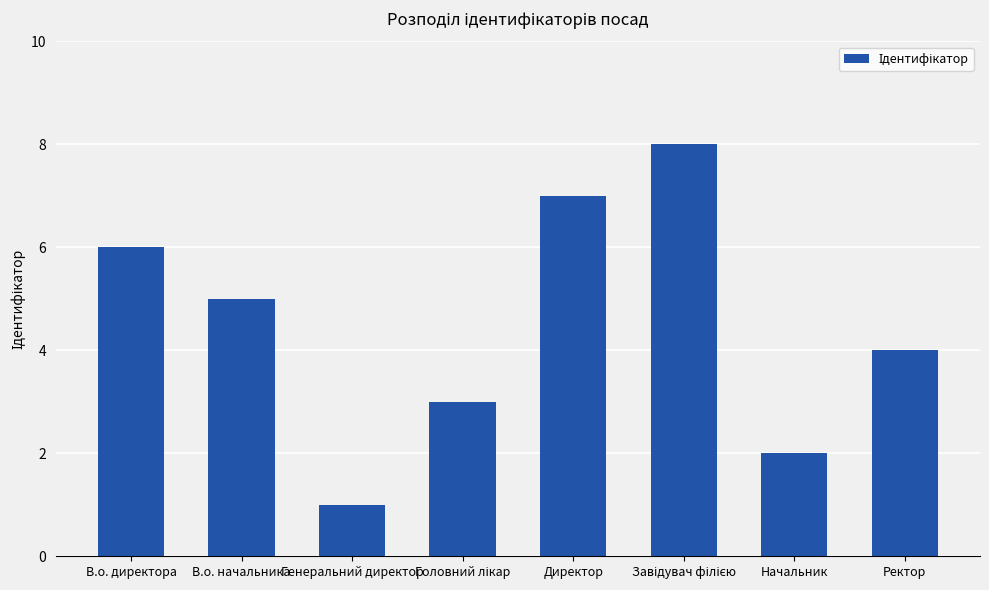

Does the chart contain stacked bars?

No